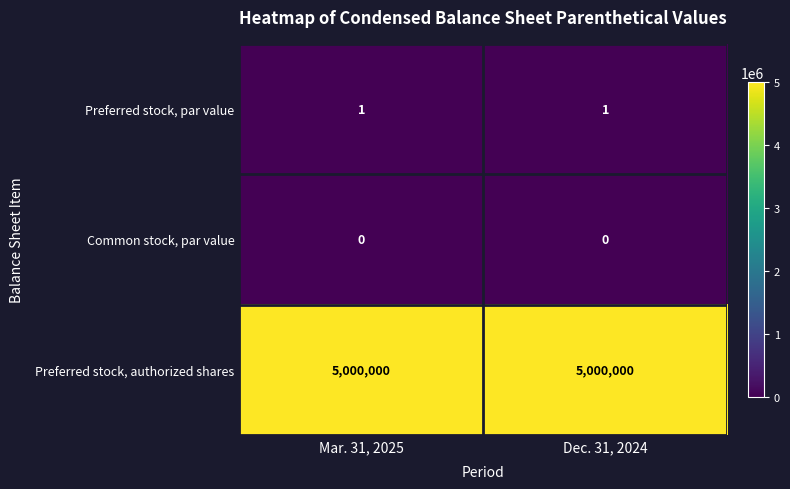

What is the greatest value displayed?

5000000